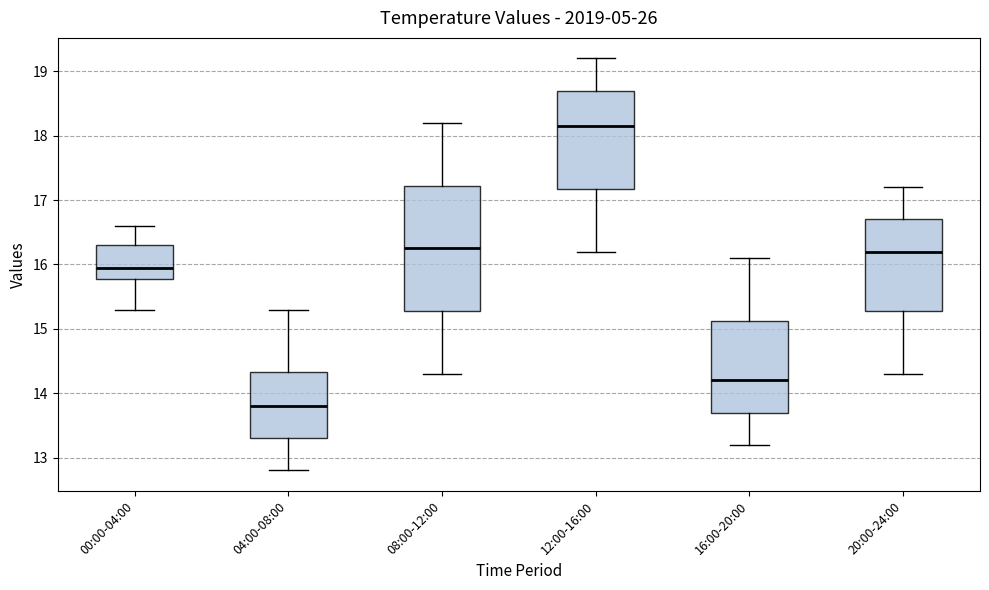

Reading left to right, read every box against the y-axis: the position of its median line, the range the box covers, and the ends of its whiskers. The values are not printed on the chart, so give them approximately, as read against the axis.

00:00-04:00: median 16.0, box 15.8 to 16.3, whiskers 15.3 to 16.6
04:00-08:00: median 13.8, box 13.3 to 14.3, whiskers 12.8 to 15.3
08:00-12:00: median 16.3, box 15.3 to 17.2, whiskers 14.3 to 18.2
12:00-16:00: median 18.2, box 17.2 to 18.7, whiskers 16.2 to 19.2
16:00-20:00: median 14.2, box 13.7 to 15.1, whiskers 13.2 to 16.1
20:00-24:00: median 16.2, box 15.3 to 16.7, whiskers 14.3 to 17.2